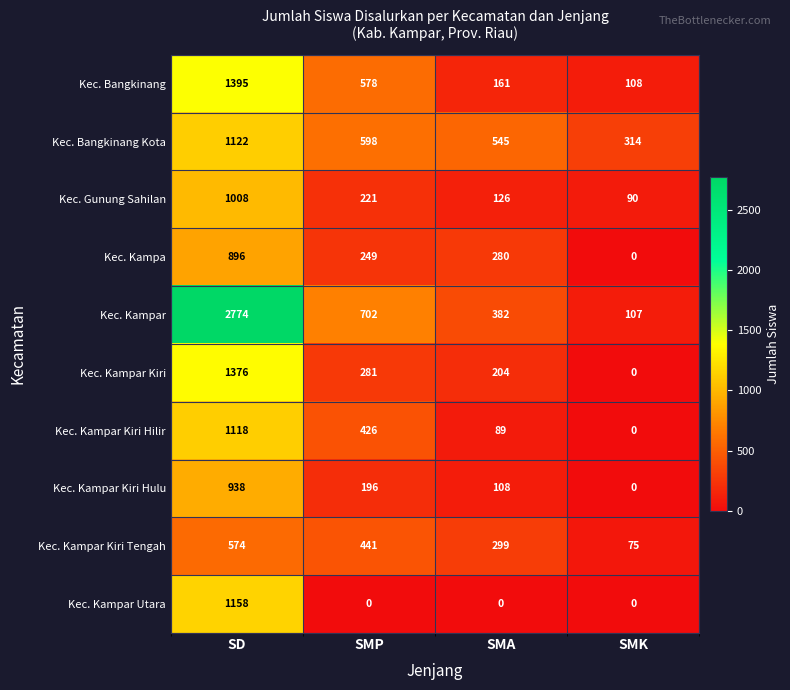

Between SMP and SMK, which series saw the biggest shift?

Kec. Kampar